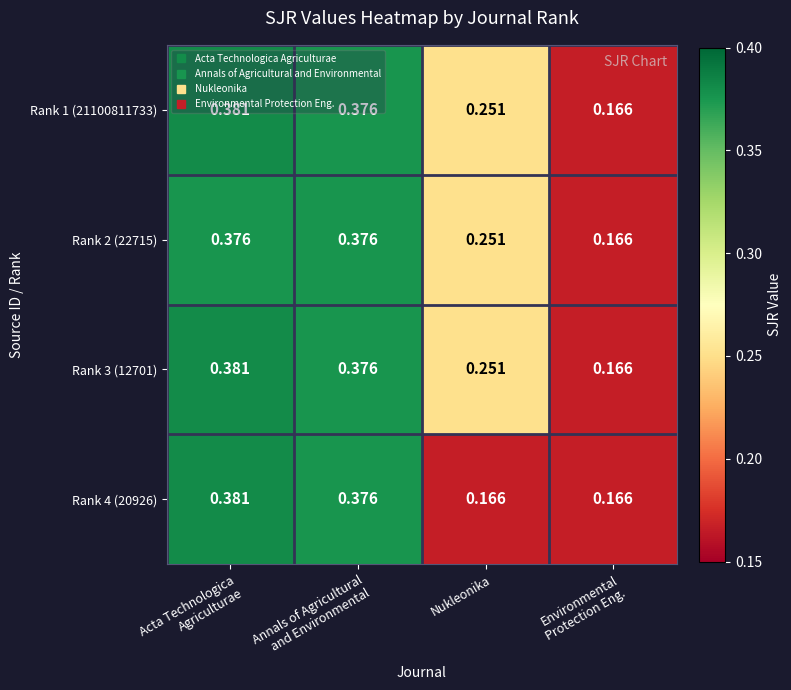

Is the value of Rank 3 (12701) at Nukleonika greater than the value of Rank 4 (20926) at Nukleonika?

Yes